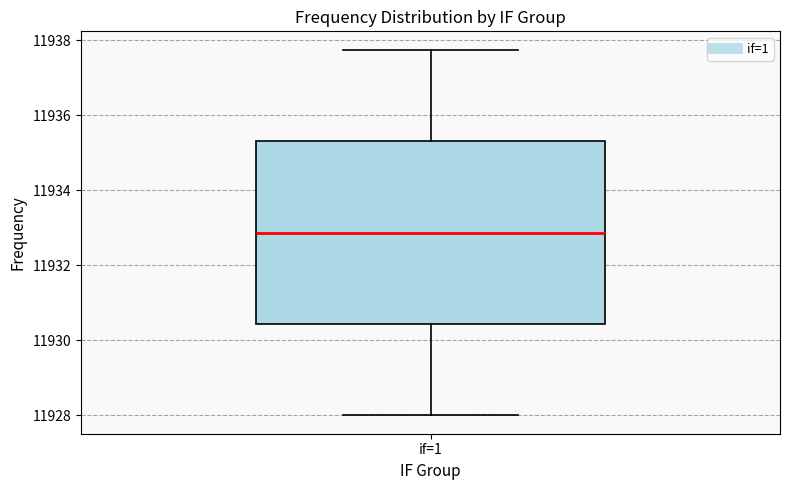

Where does the upper whisker of the box for if=1 end on the y-axis? The values are not printed on the chart, so give them approximately, as read against the axis.

11937.8